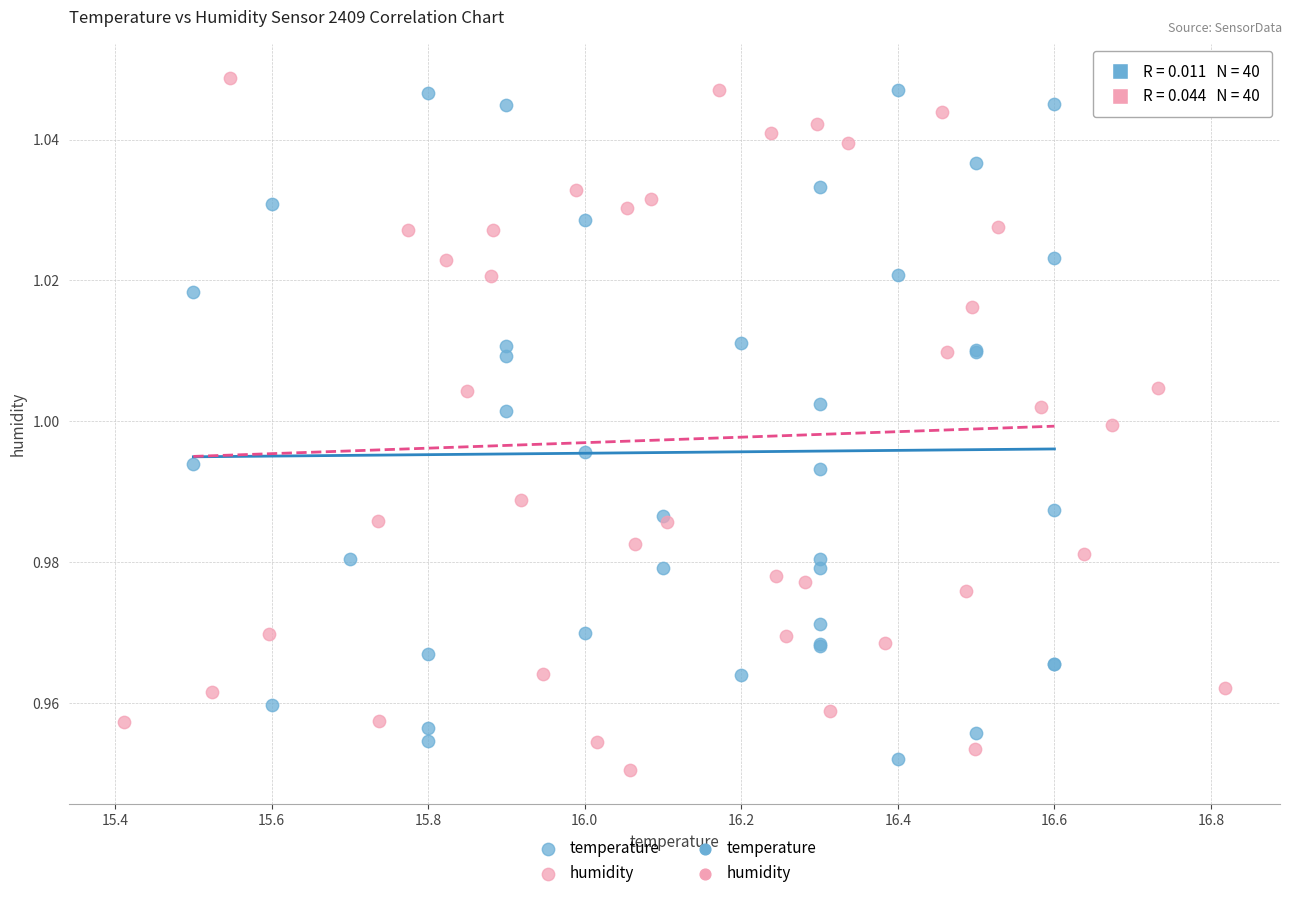

Which series contains the lowest Y value?

humidity